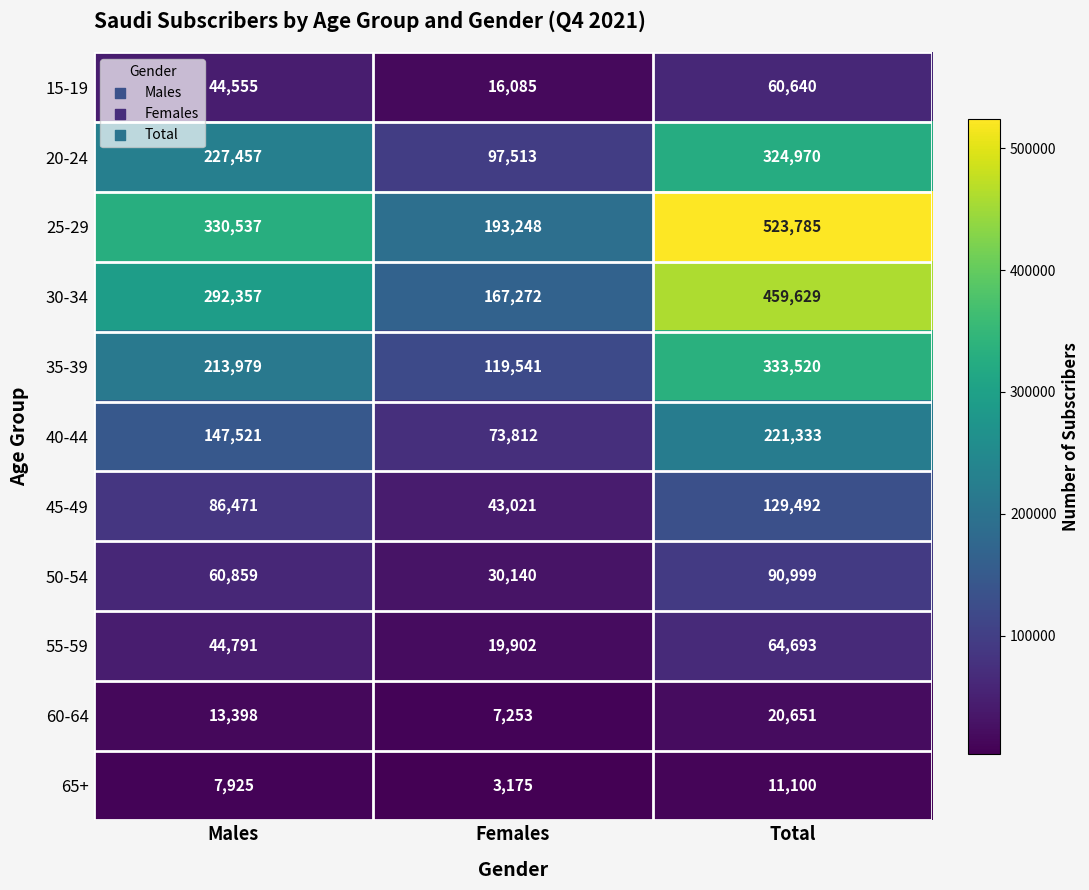

What is the sum of the 65+ values at Females and Total?

14275